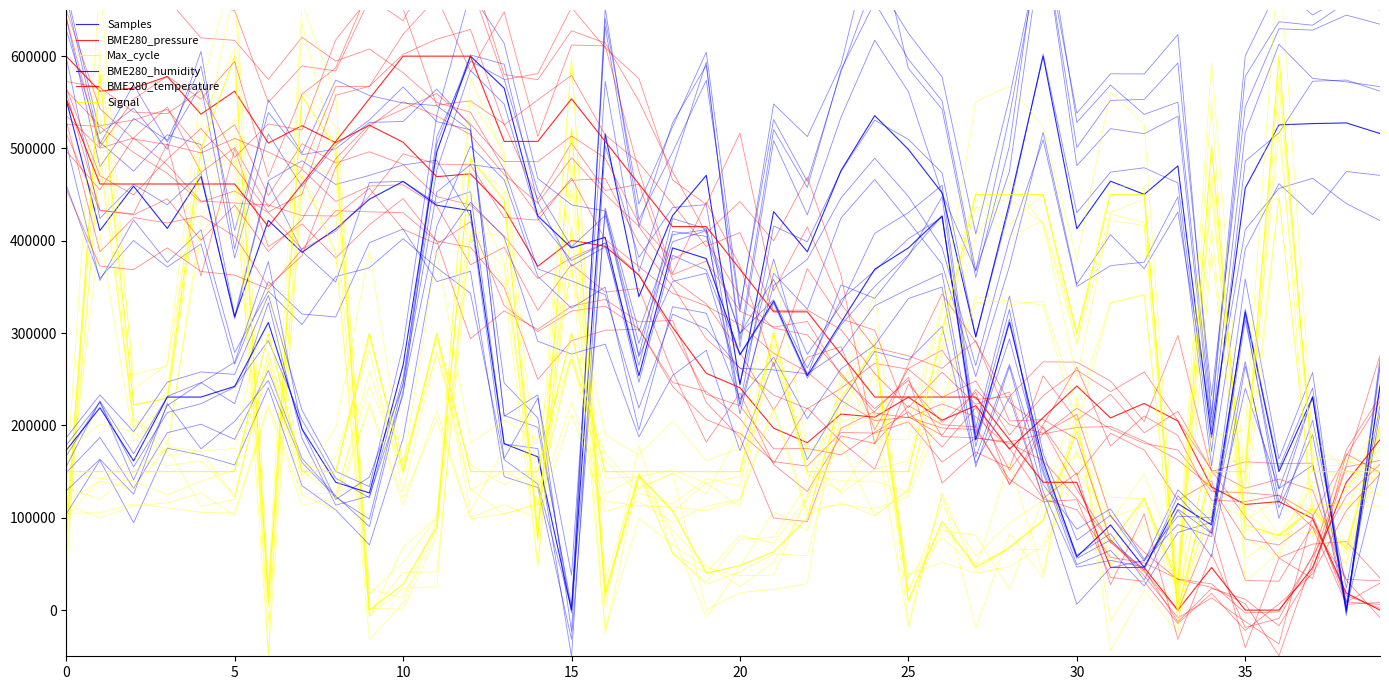

At which category is the sum across all series the highest?

12